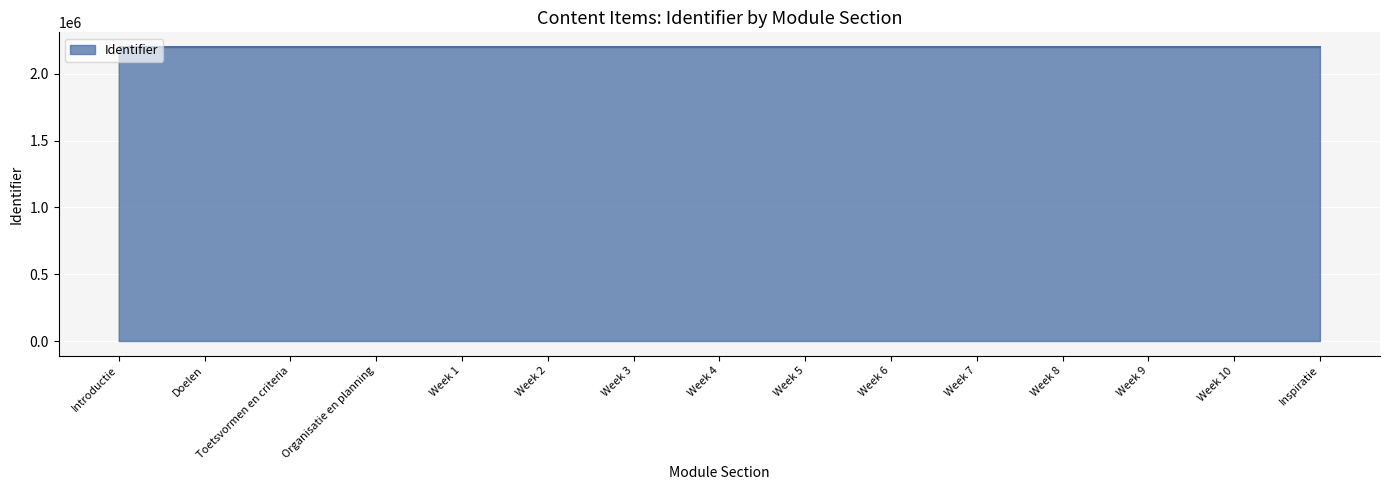

Is it true that the value at Week 9 is 998284?

False